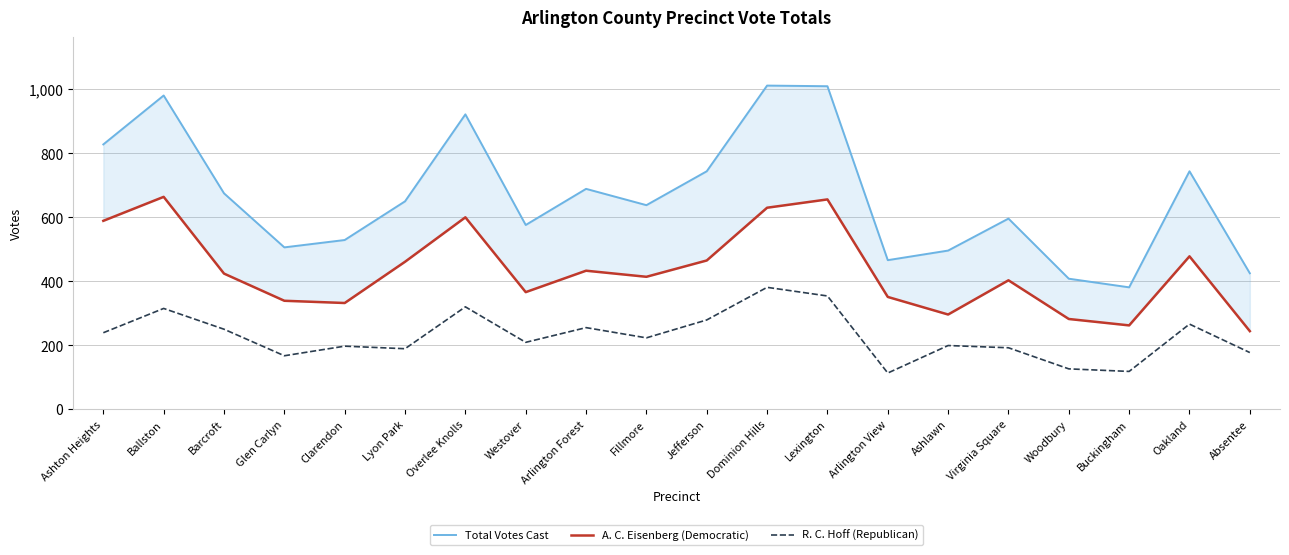

What is the difference between the A. C. Eisenberg (Democratic) values at Jefferson and Absentee?

221